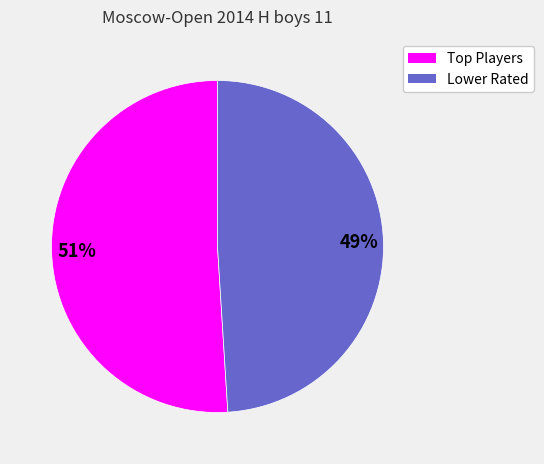

How many segments does this pie chart have?

2